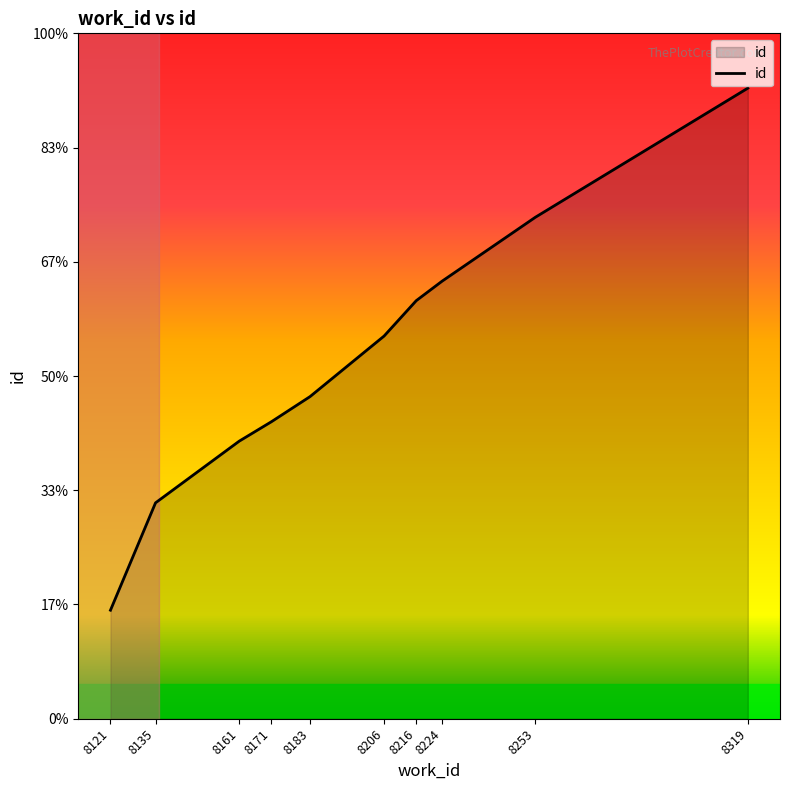

Reading right to left, extract all data points from this chart.

25252	25139	25083	25066	25035	24982	24960	24943	24889	24795